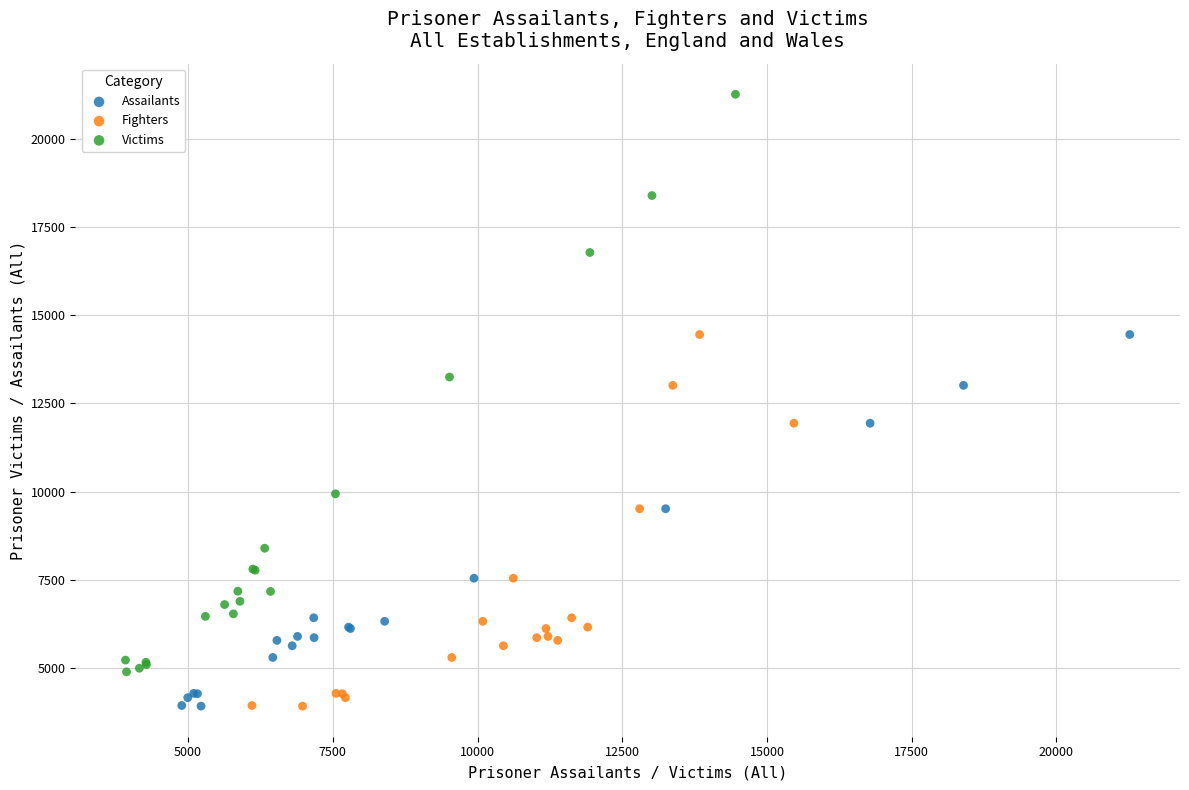

Which series has the widest spread of Y values?

Victims